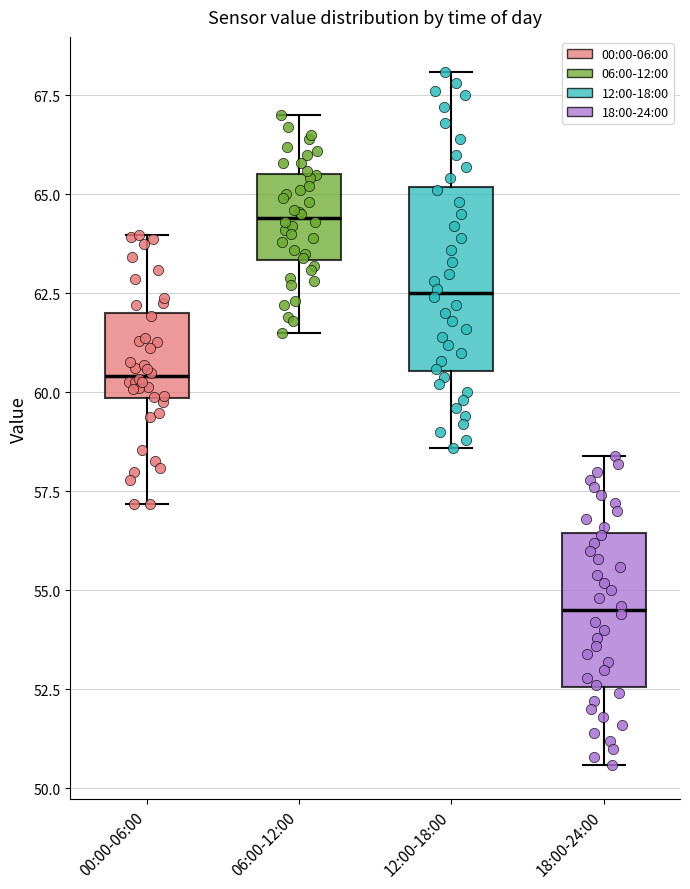

Which box's median line is the highest?

06:00-12:00